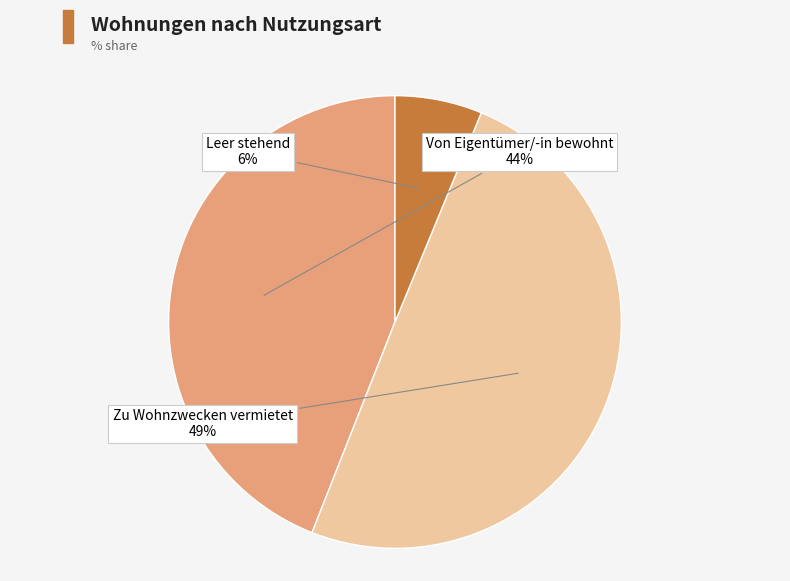

How many slices are in this pie chart?

3